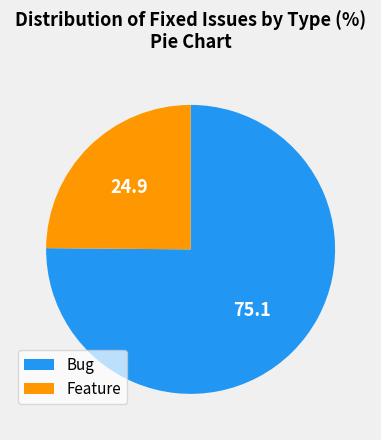

What is the ratio of the value at Bug to the value at Feature?

3.0